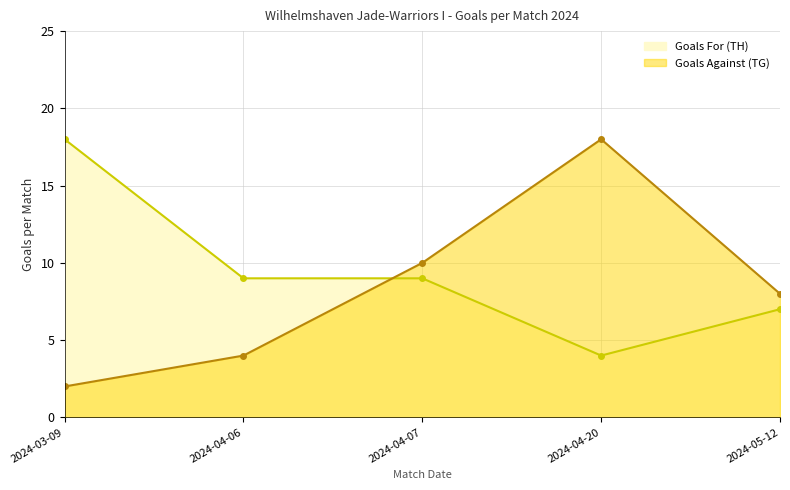

Between which two adjacent categories do Goals For (TH) and Goals Against (TG) first intersect?

2024-04-06 and 2024-04-07